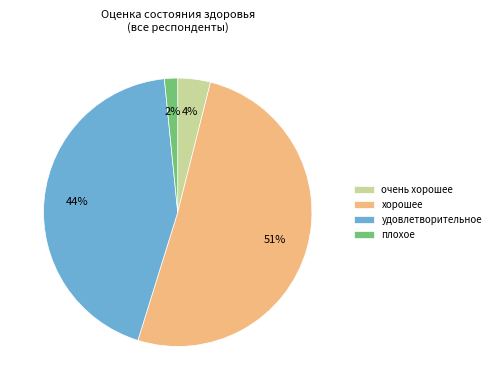

Which slice represents more than half of the pie?

хорошее